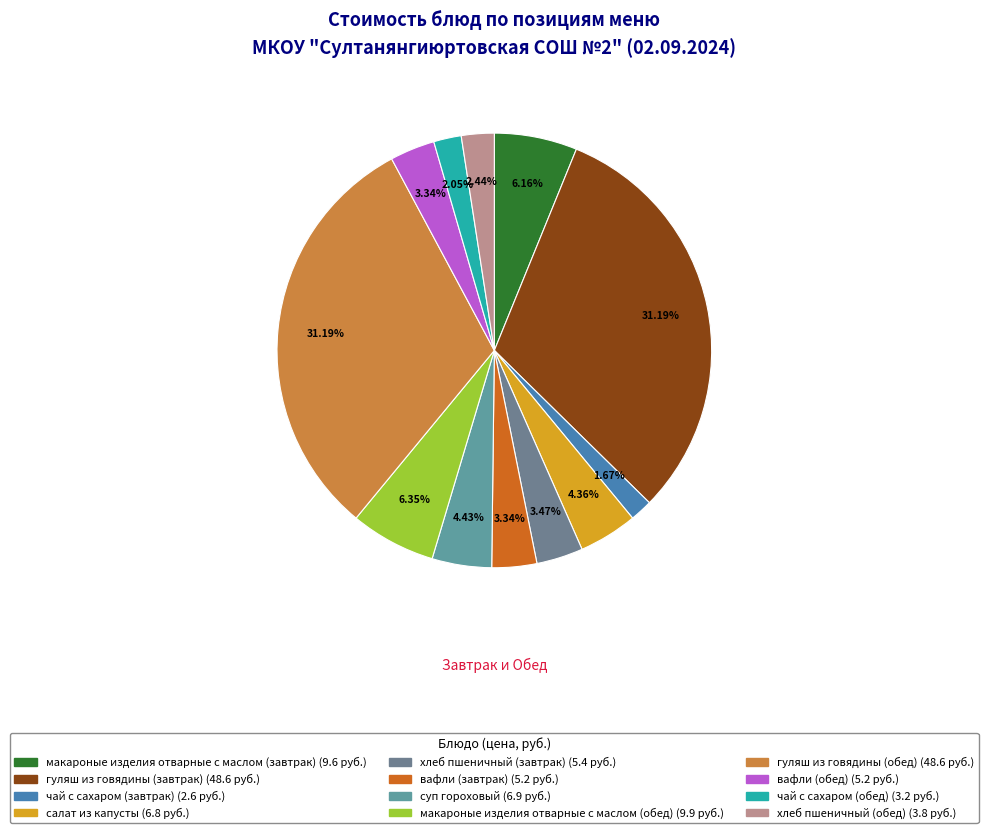

How many slices are in this pie chart?

12